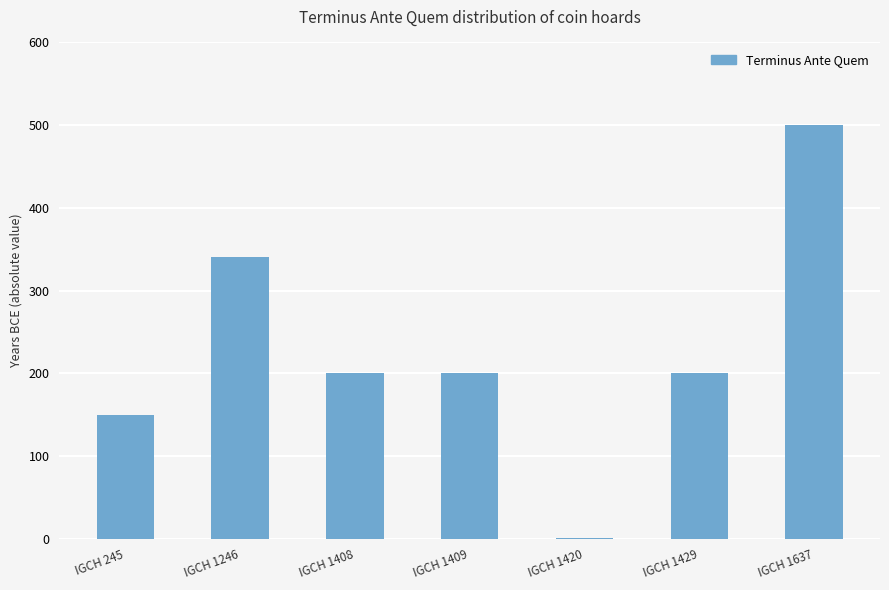

Reading left to right, what are all the values shown in this chart?

IGCH 245=150	IGCH 1246=340	IGCH 1408=200	IGCH 1409=200	IGCH 1420=1	IGCH 1429=200	IGCH 1637=500